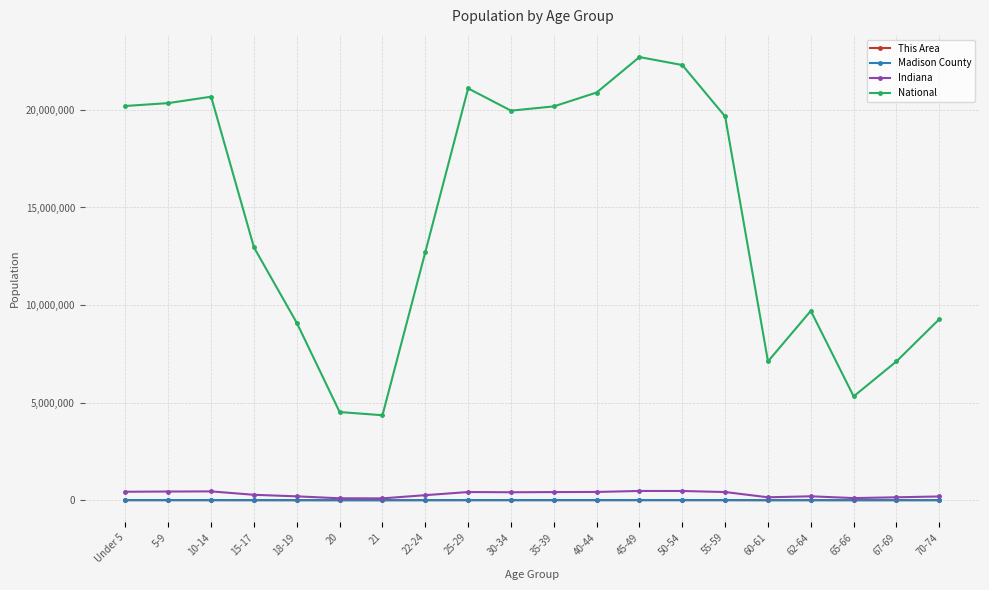

Is this an area chart (filled region under the line)?

No